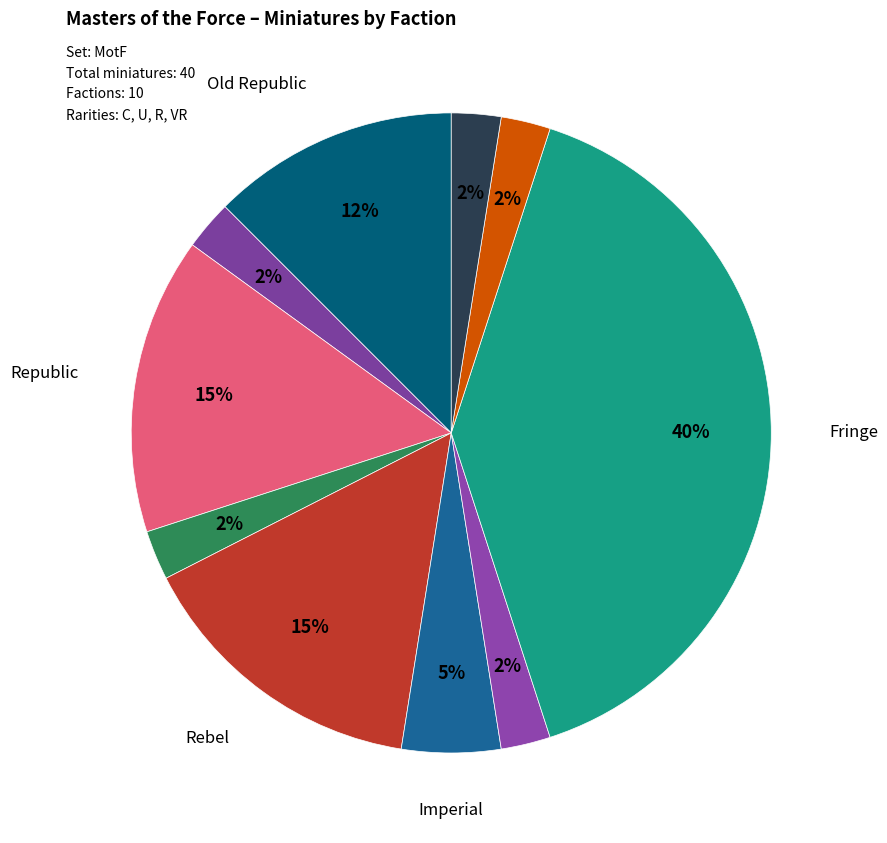

Is there a majority slice in this chart?

No